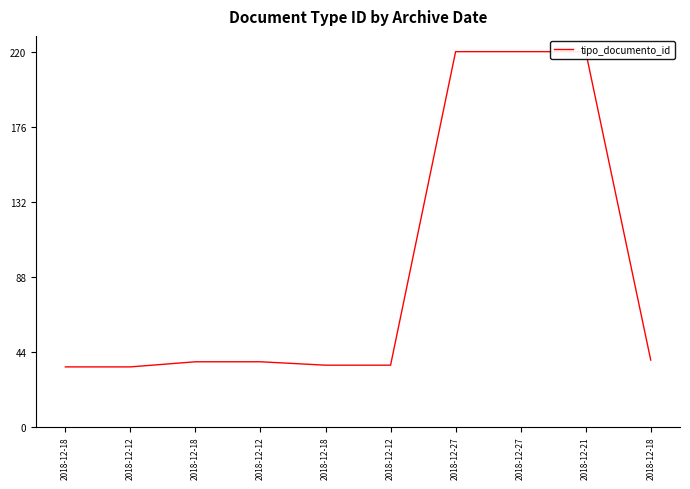

The value at 2018-12-18 is 39. True or false?

True